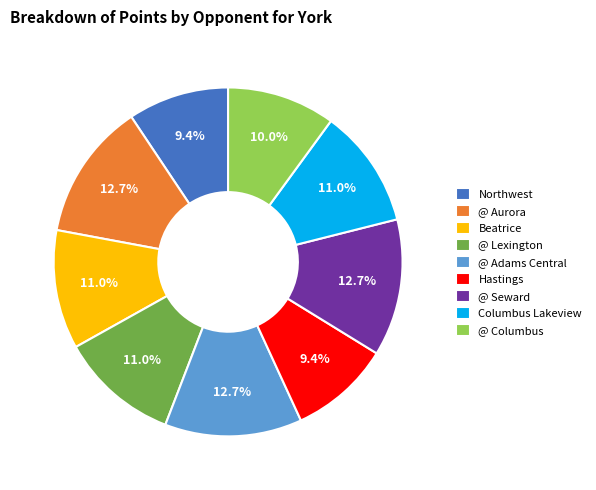

Between Hastings and @ Columbus, which is larger?

@ Columbus